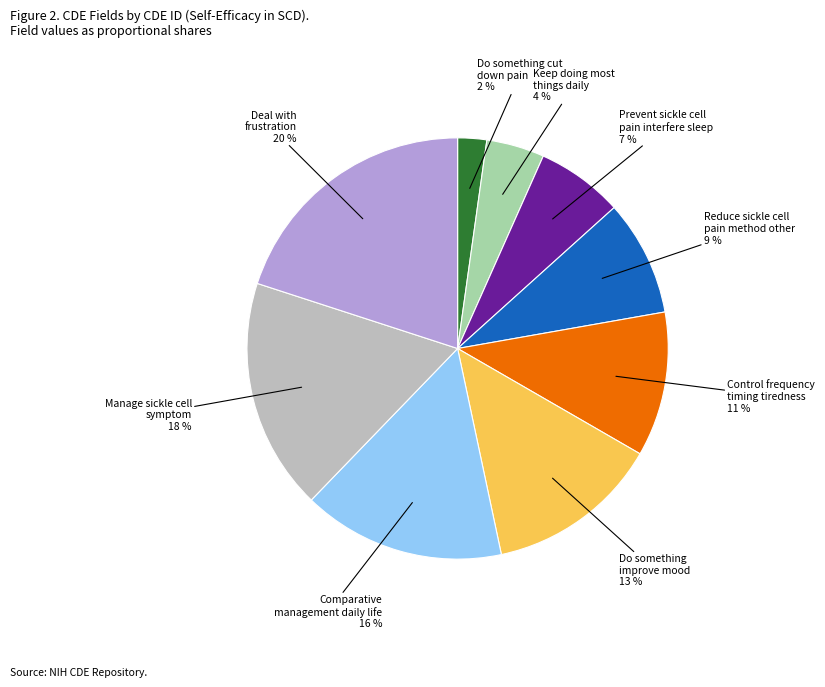

Count the number of slices in the pie.

9